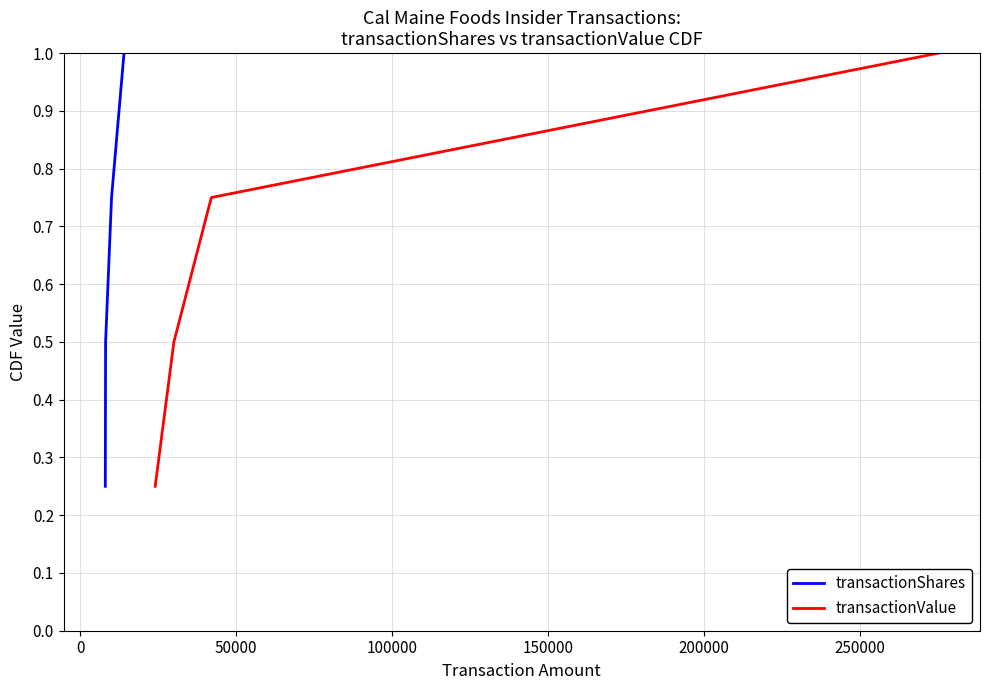

True or false: transactionShares has more than 2 interior local peaks.

False